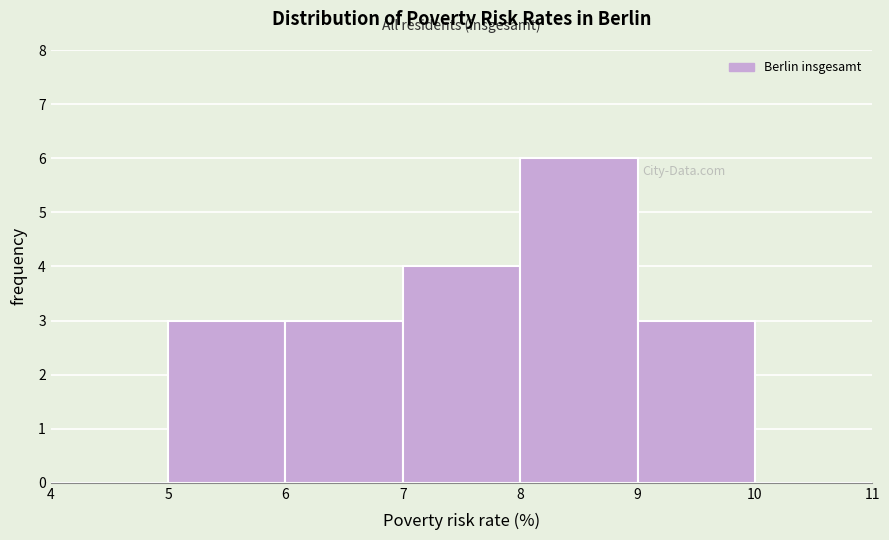

Reading left to right, list every bar in this chart as the range it spans on the x-axis followed by its height. The values are not printed on the chart, so give them approximately, as read against the axis.

4 to 5: 0
5 to 6: 3
6 to 7: 3
7 to 8: 4
8 to 9: 6
9 to 10: 3
10 to 11: 0